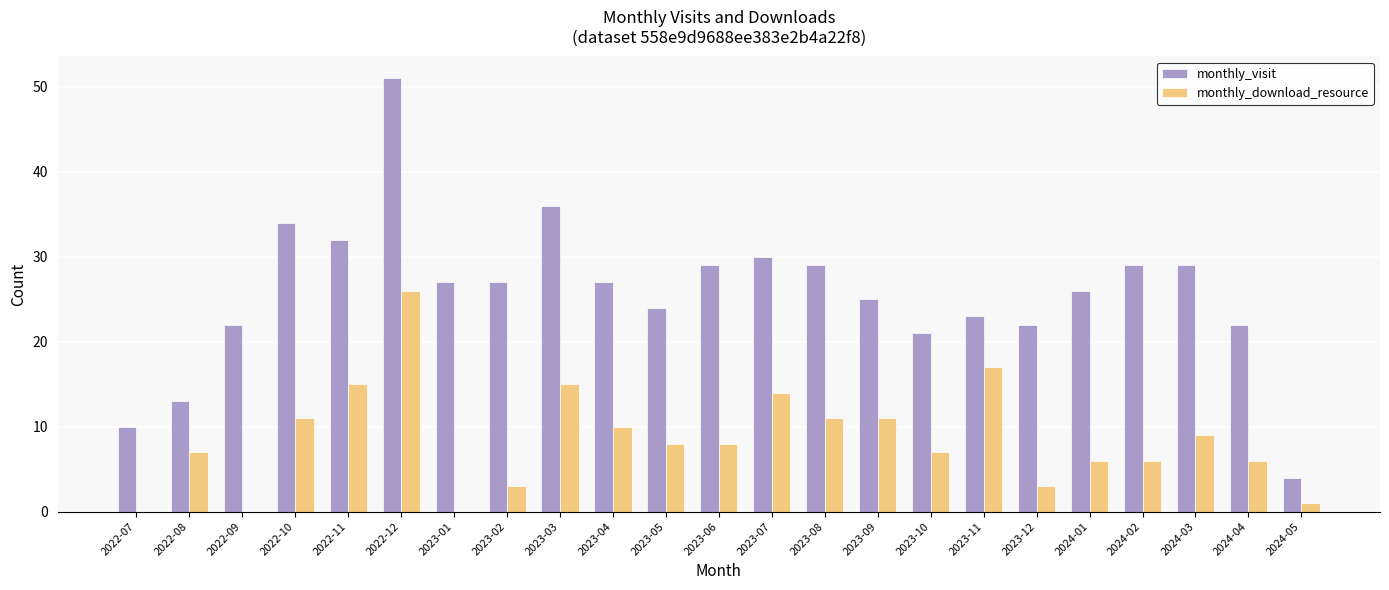

True or false: monthly_download_resource has a value of 14 at 2022-07.

False